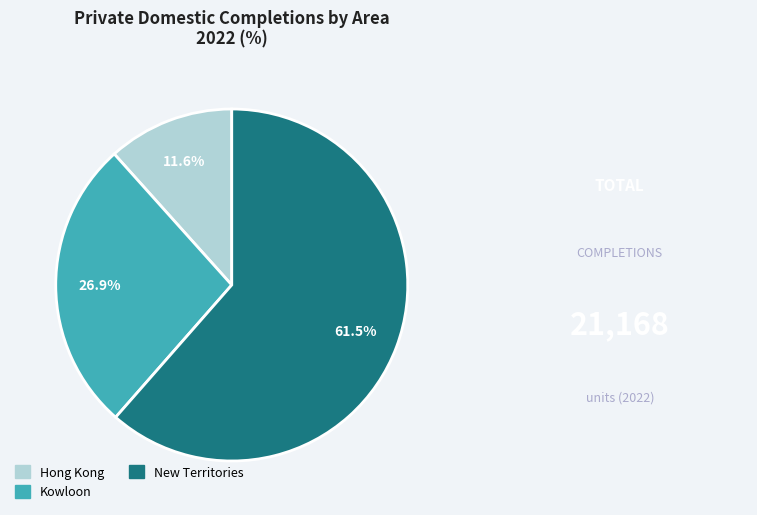

Rank the categories by value from highest to lowest.

New Territories, Kowloon, Hong Kong